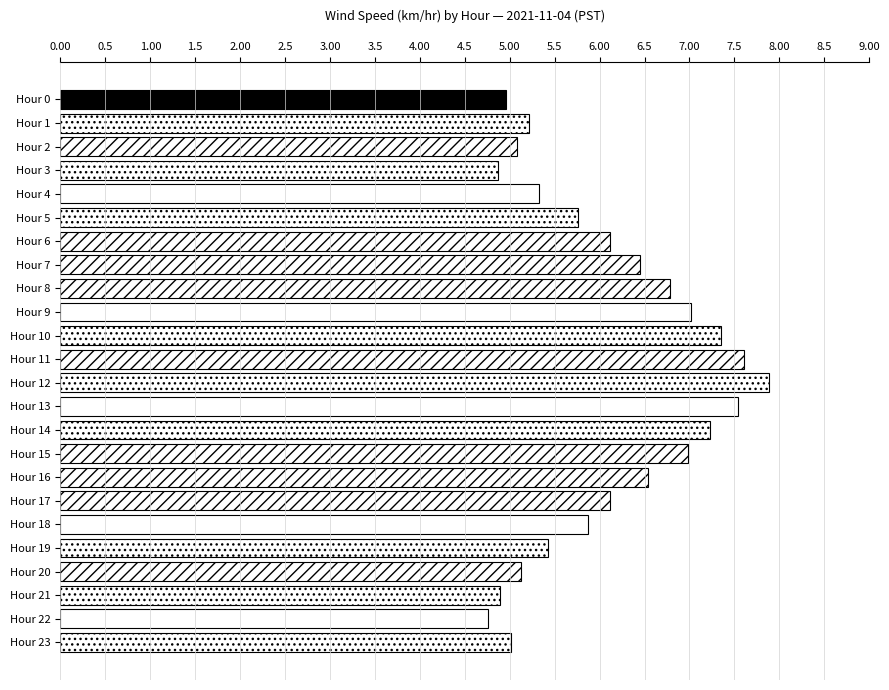

At which category does the chart reach its peak across all series?

Hour 12